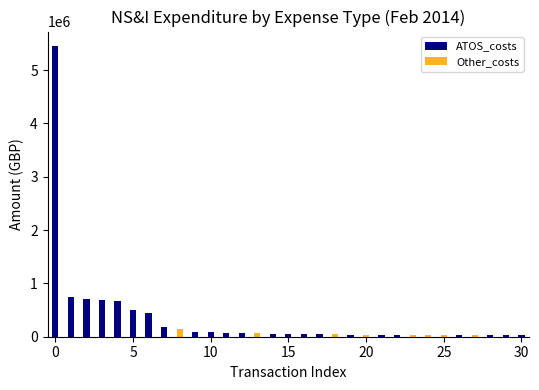

How many groups of bars are there?

31